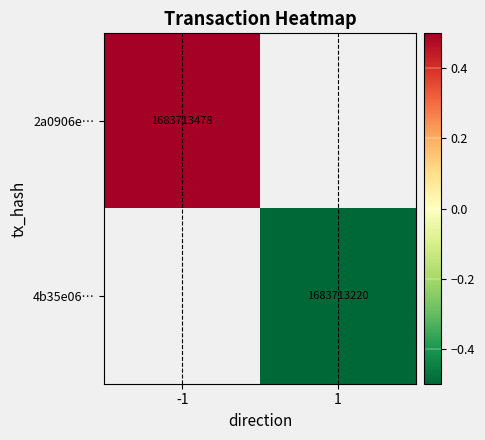

True or false: 4b35e06… has a value of -1.5 at 1.

False